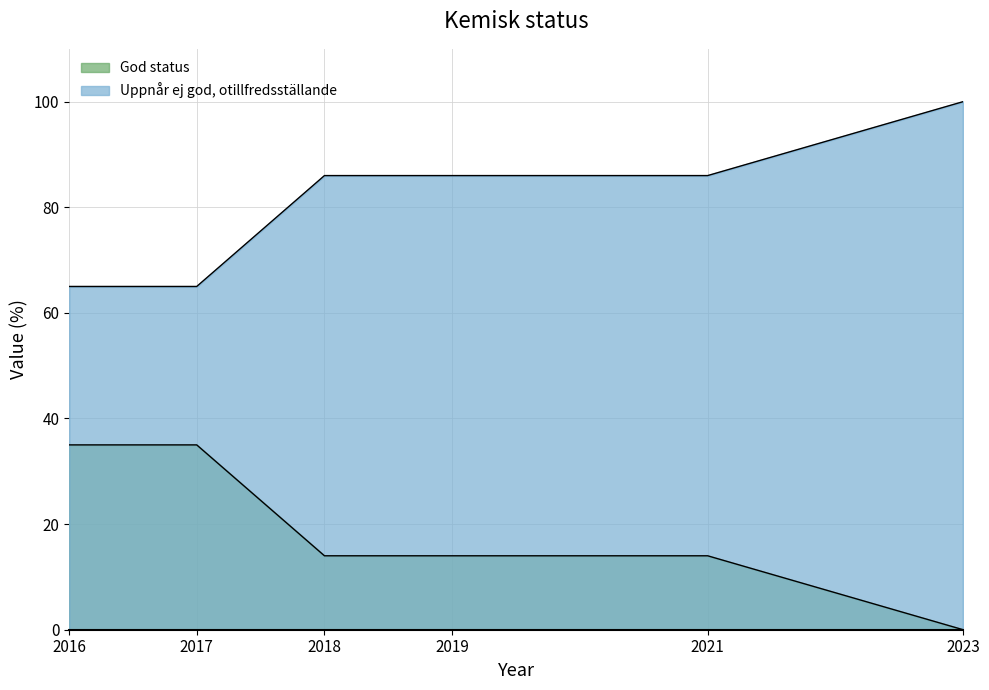

Between 2019 and 2021, which series saw the biggest shift?

God status